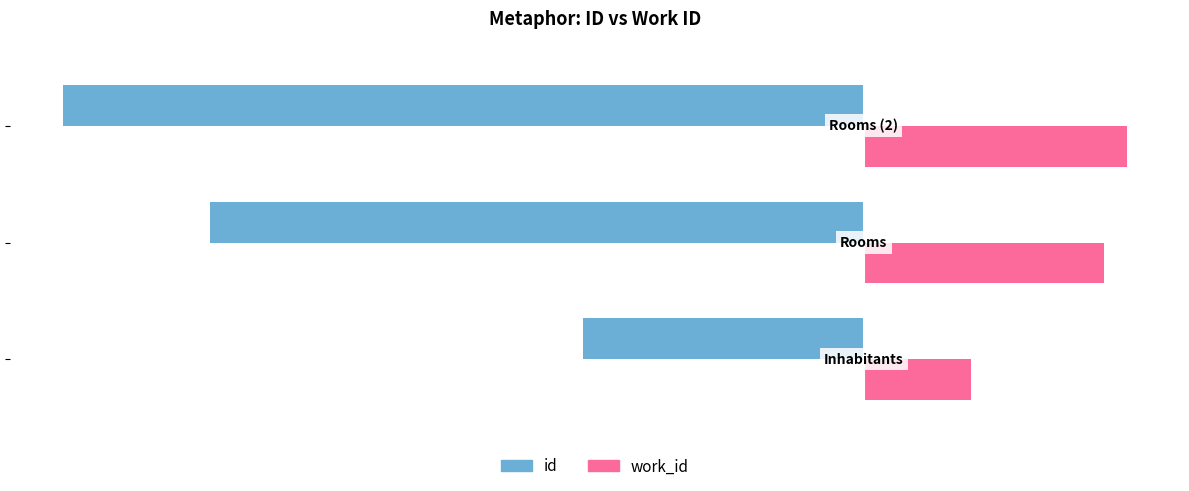

At how many categories does at least one series exceed 200?

3